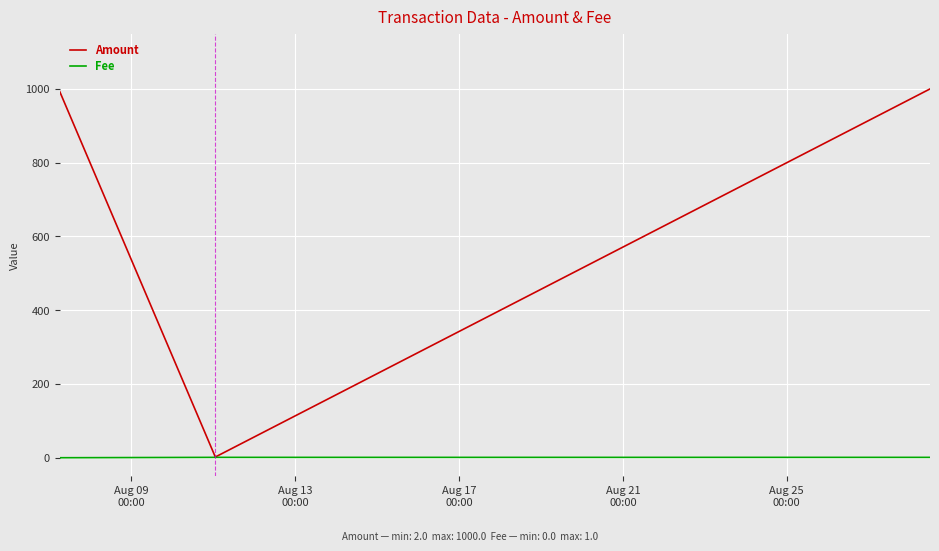

Does the chart display data point markers on the line(s)?

No